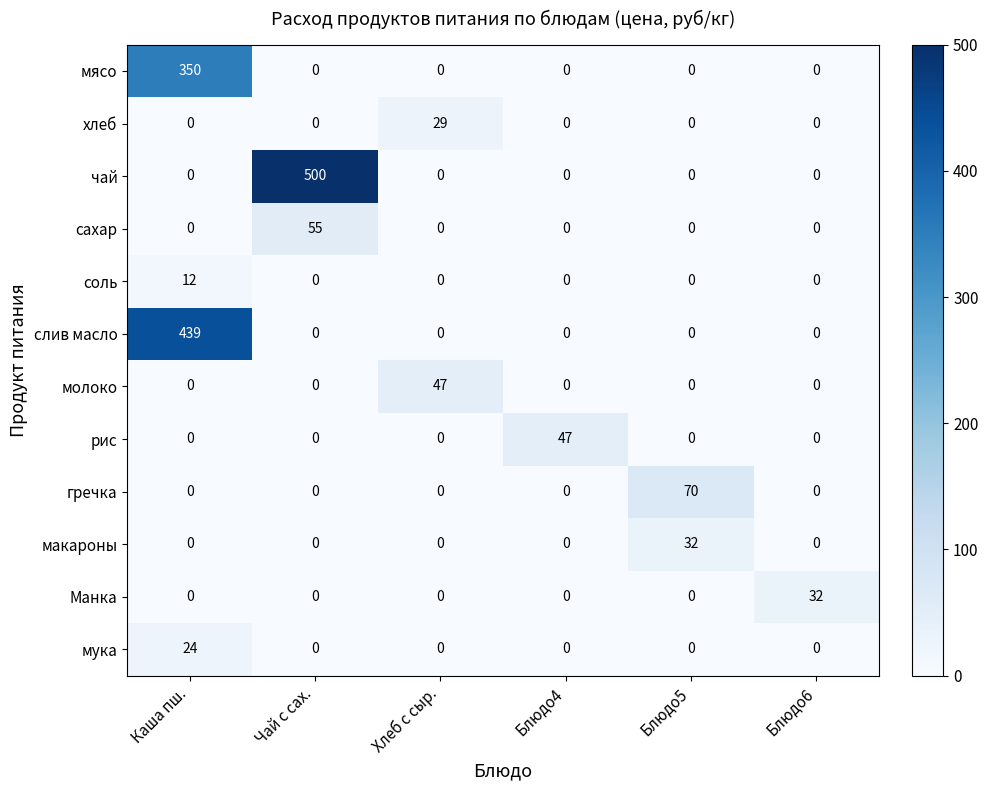

The value of гречка at Блюдо4 is -38. True or false?

False